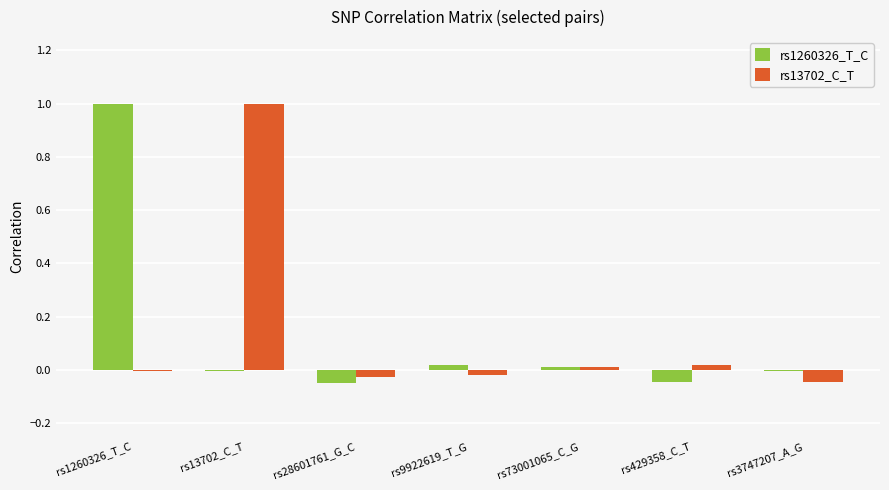

Where does the rs13702_C_T series first go above 0?

rs13702_C_T